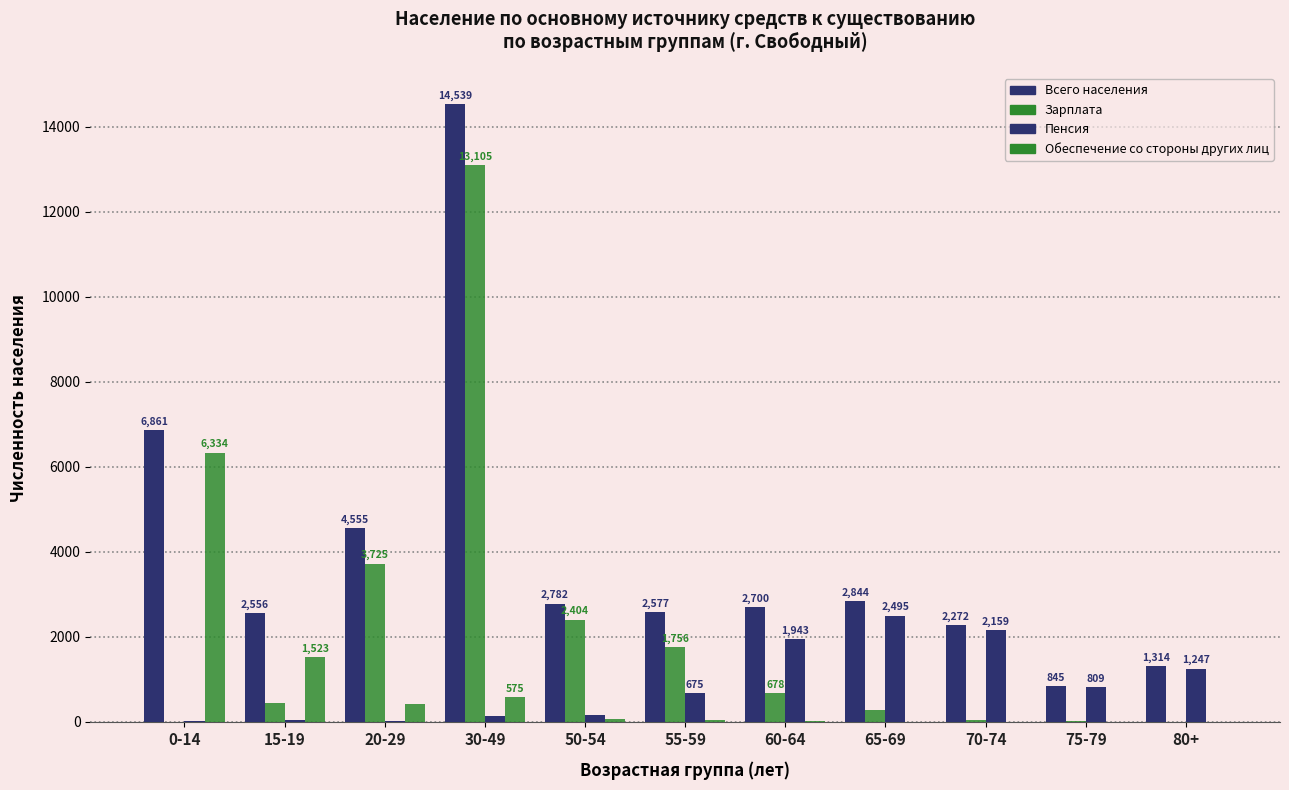

Reading left to right, extract all data points from this chart.

Всего населения: 6861	2556	4555	14539	2782	2577	2700	2844	2272	845	1314
Зарплата: 0	453	3725	13105	2404	1756	678	272	51	13	5
Пенсия: 31	34	12	130	153	675	1943	2495	2159	809	1247
Обеспечение со стороны других лиц: 6334	1523	432	575	69	37	11	5	3	2	2